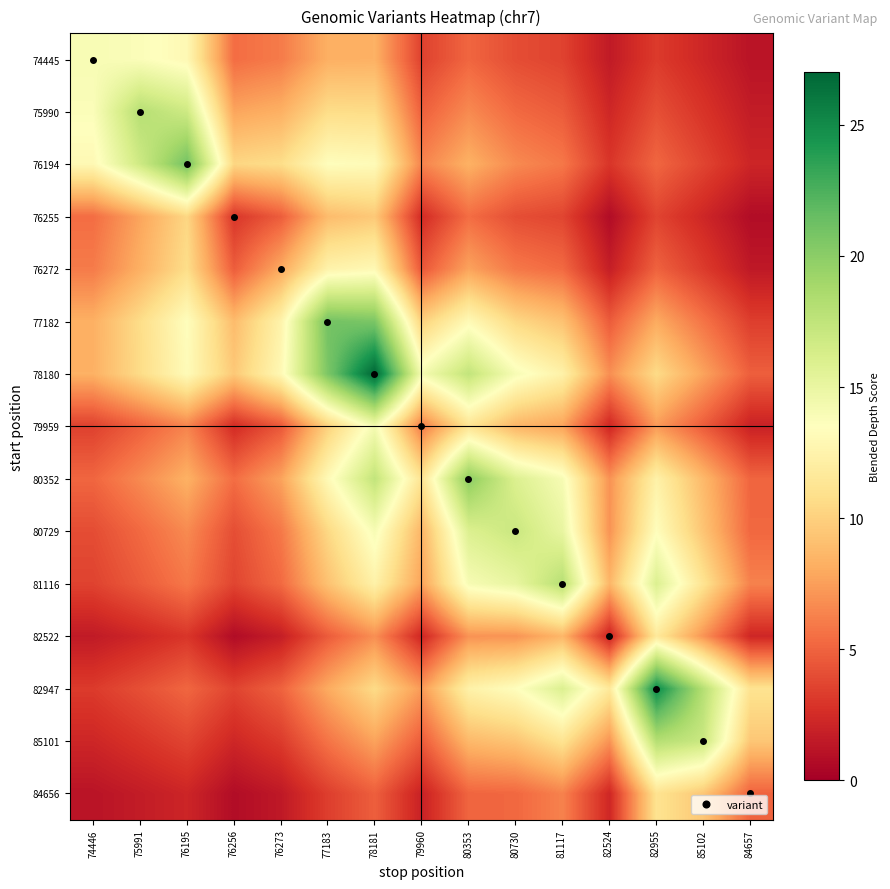

Which category has the highest value across all series?

78181